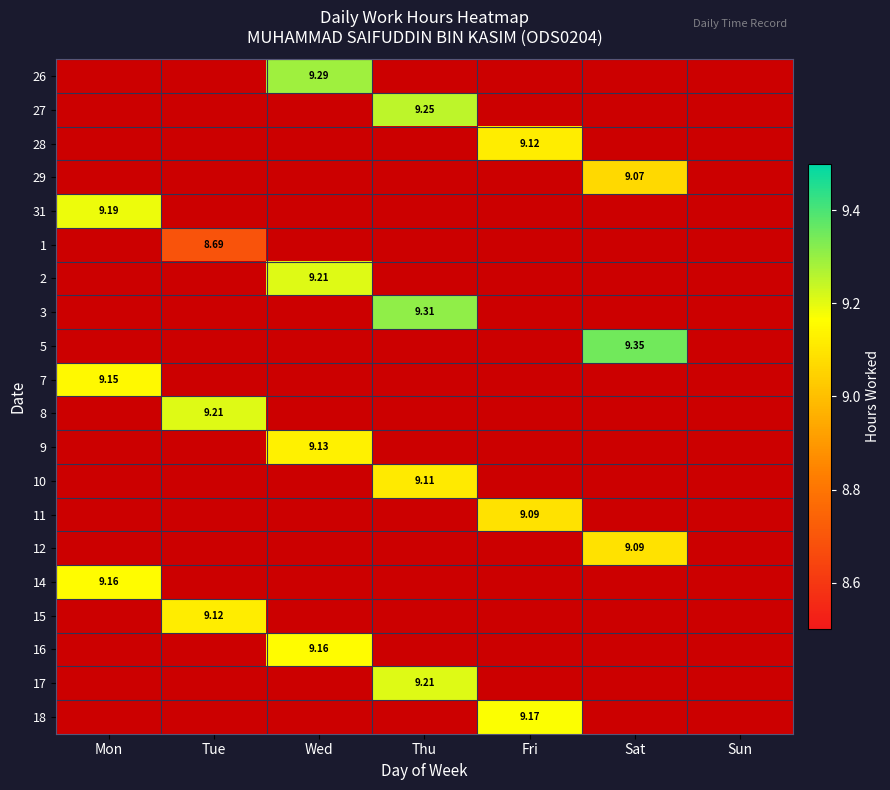

Is the value of 2 at Mon greater than the value of 15 at Wed?

No